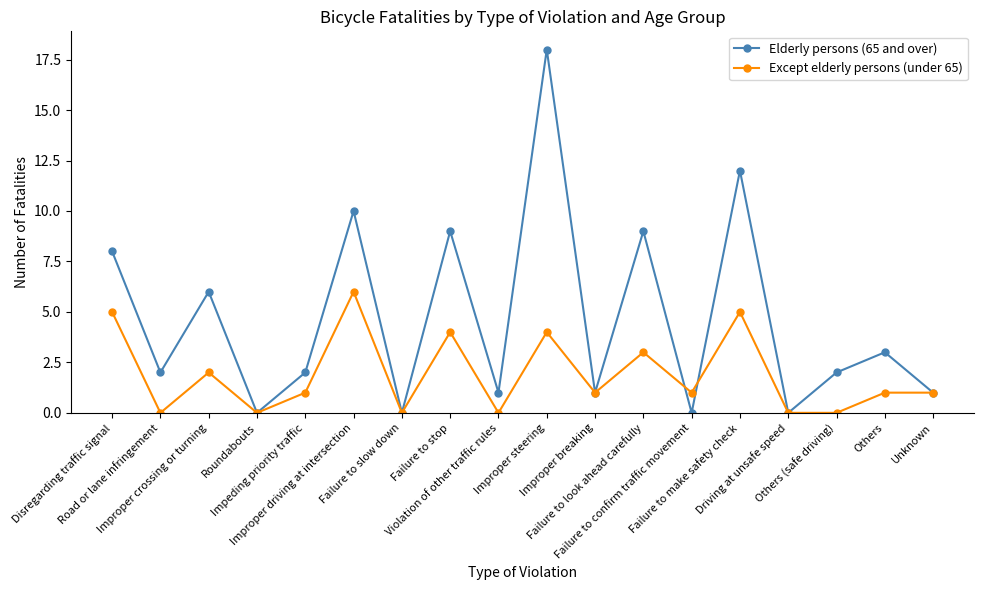

How many categories are shown in the chart?

18